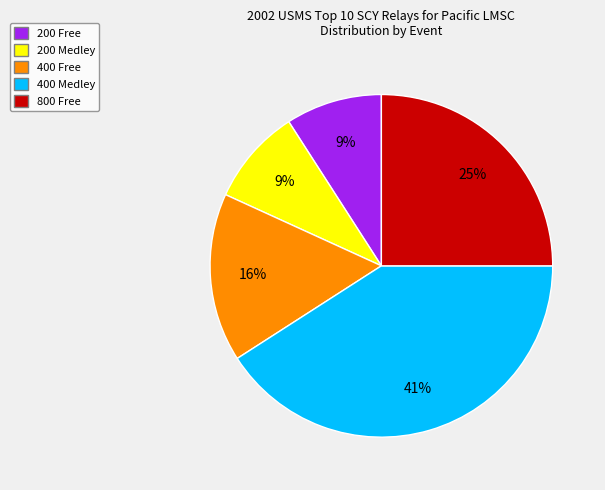

To the nearest percent, what is the combined percentage of 400 Free and 800 Free?

41%